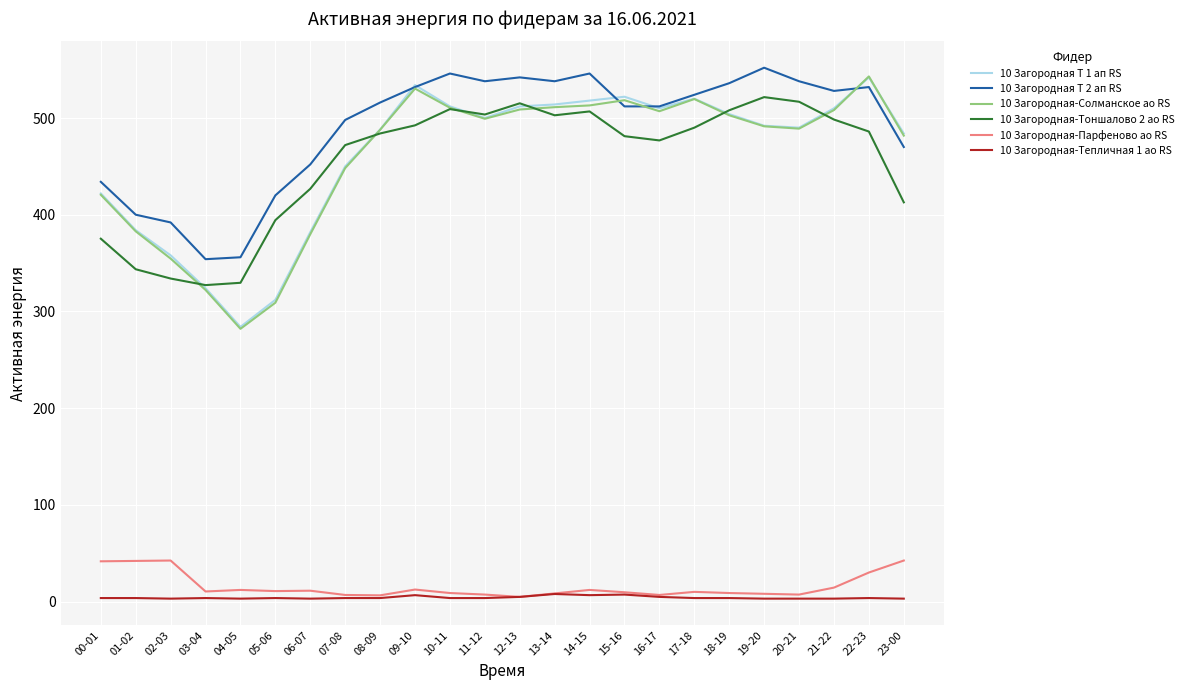

What is the approximate value of 10 Загородная-Парфеново ао RS at 14-15?

12.0